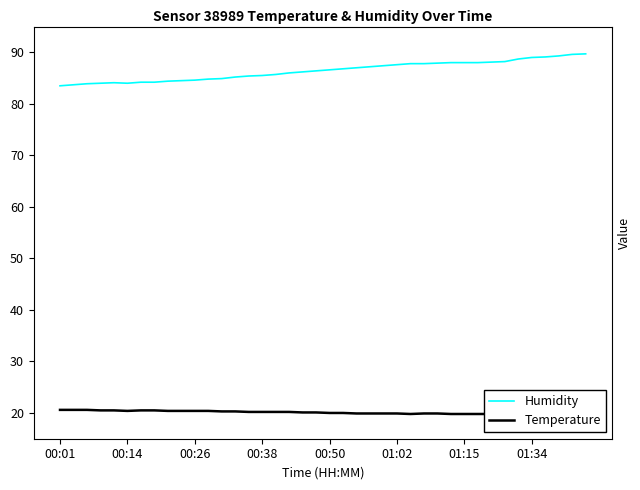

What is the maximum value for Humidity?

89.7